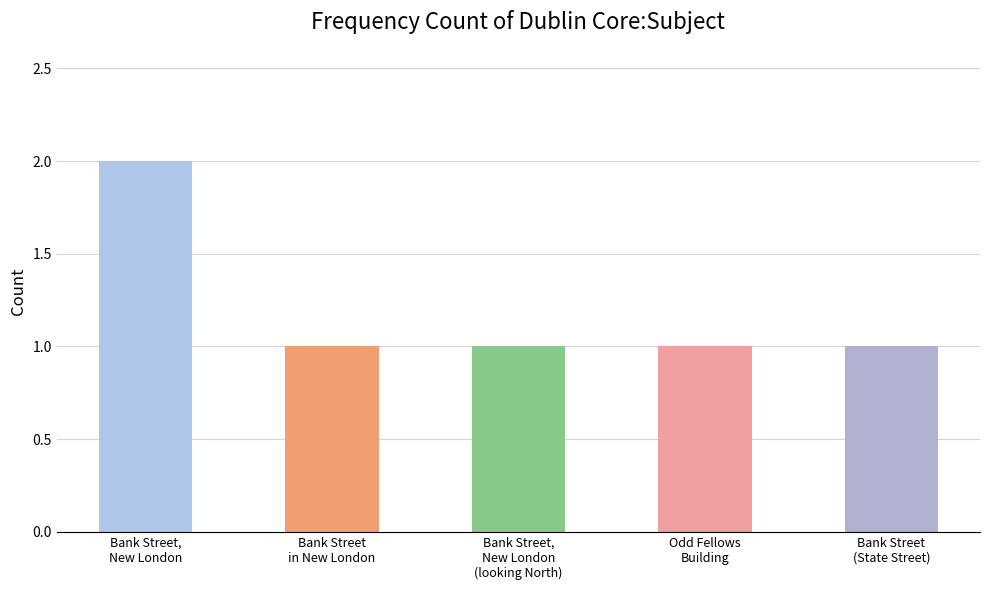

Count the values in the range 1 to 2.

5